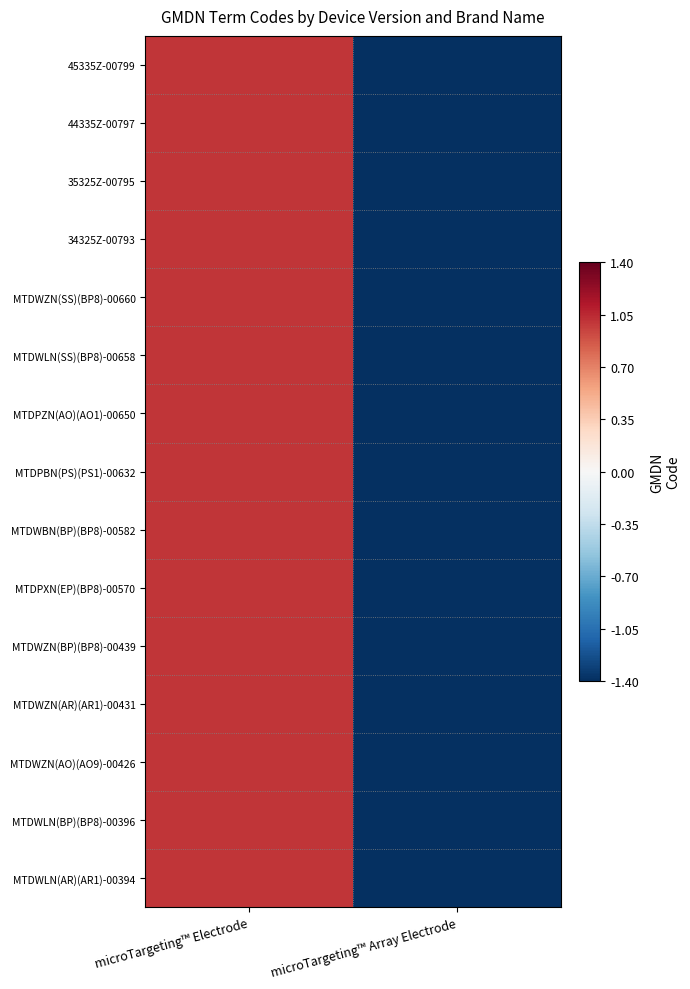

What is the greatest value displayed?

1.0